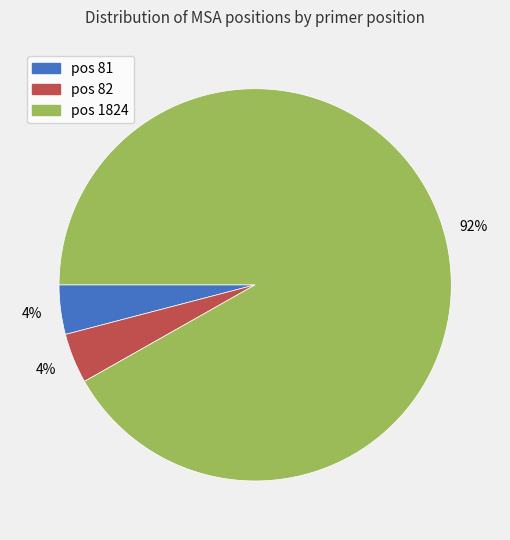

To the nearest percent, what is the average slice percentage?

33%